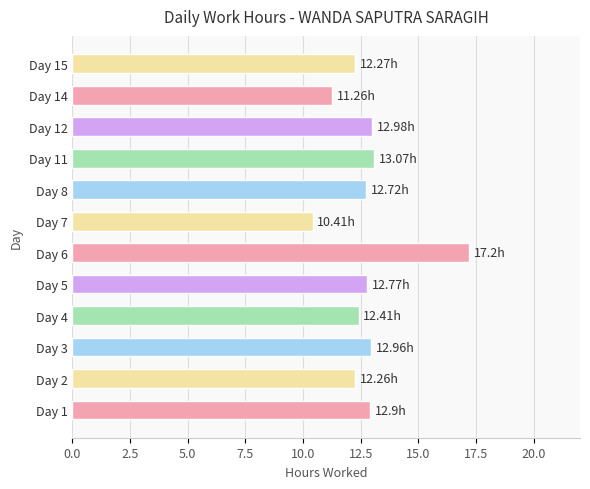

Approximately how many times larger is the value at Day 14 compared to Day 5?

0.9